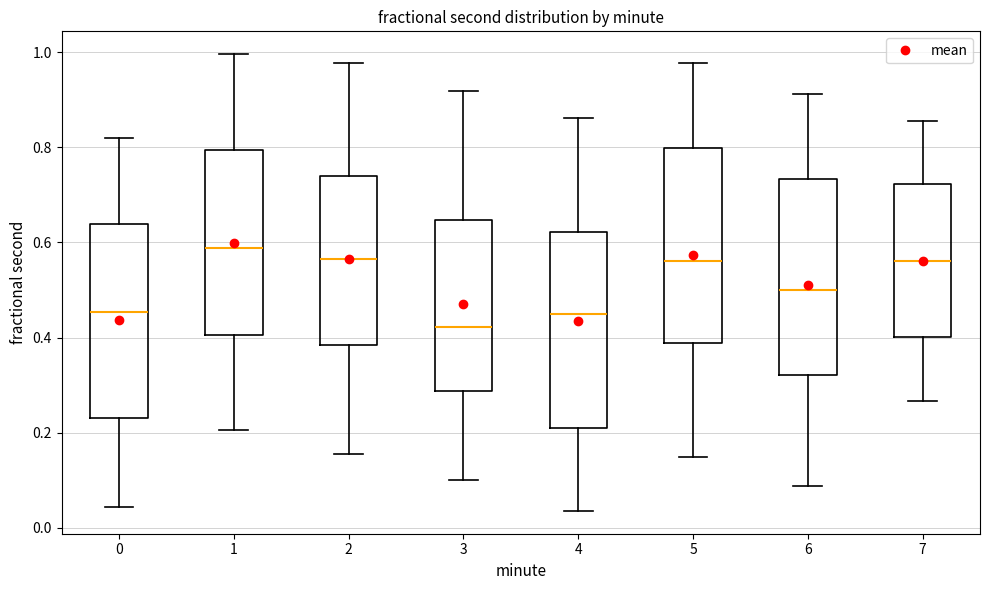

Reading left to right, read every box against the y-axis: the position of its median line, the range the box covers, and the ends of its whiskers. The values are not printed on the chart, so give them approximately, as read against the axis.

0: median 0.46, box 0.24 to 0.64, whiskers 0.04 to 0.82
1: median 0.58, box 0.40 to 0.80, whiskers 0.20 to 1.00
2: median 0.56, box 0.38 to 0.74, whiskers 0.16 to 0.98
3: median 0.42, box 0.28 to 0.64, whiskers 0.10 to 0.92
4: median 0.44, box 0.22 to 0.62, whiskers 0.04 to 0.86
5: median 0.56, box 0.38 to 0.80, whiskers 0.14 to 0.98
6: median 0.50, box 0.32 to 0.74, whiskers 0.08 to 0.92
7: median 0.56, box 0.40 to 0.72, whiskers 0.26 to 0.86